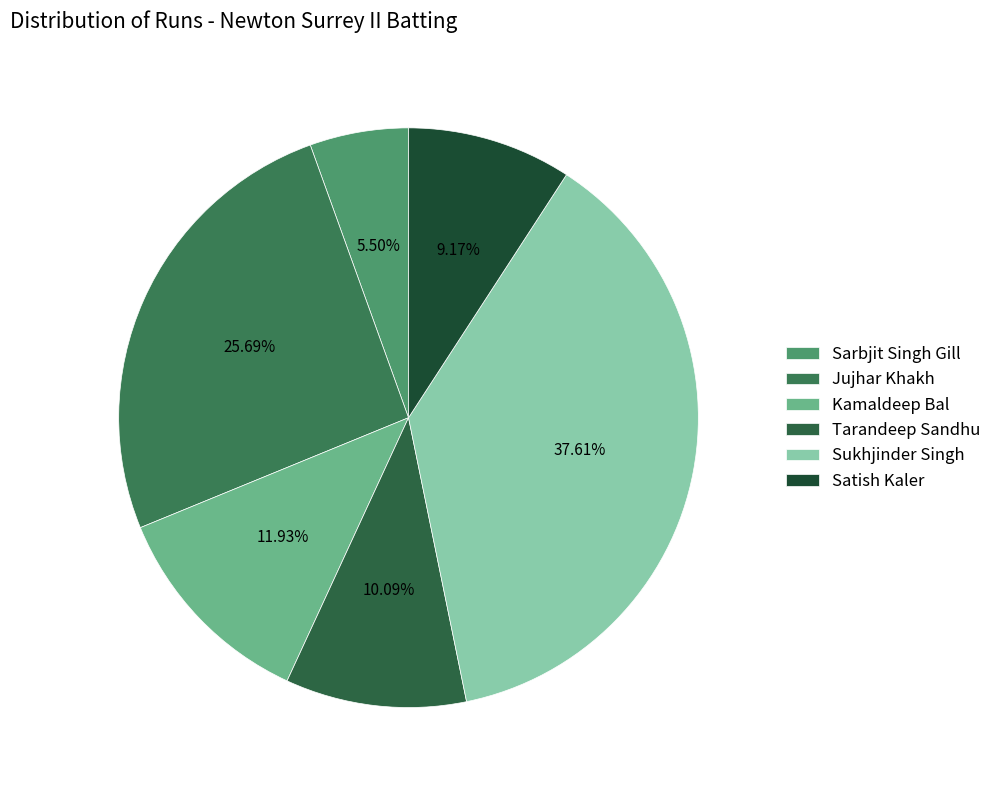

The Jujhar Khakh slice represents 26% of the pie. True or false?

True